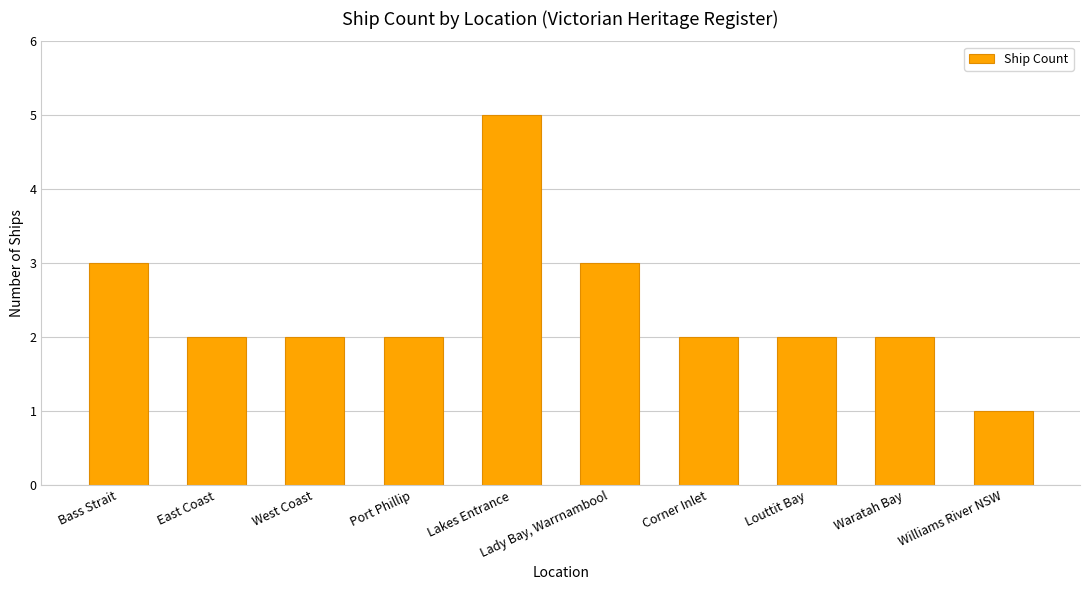

True or false: the data shows 4 at Bass Strait.

False